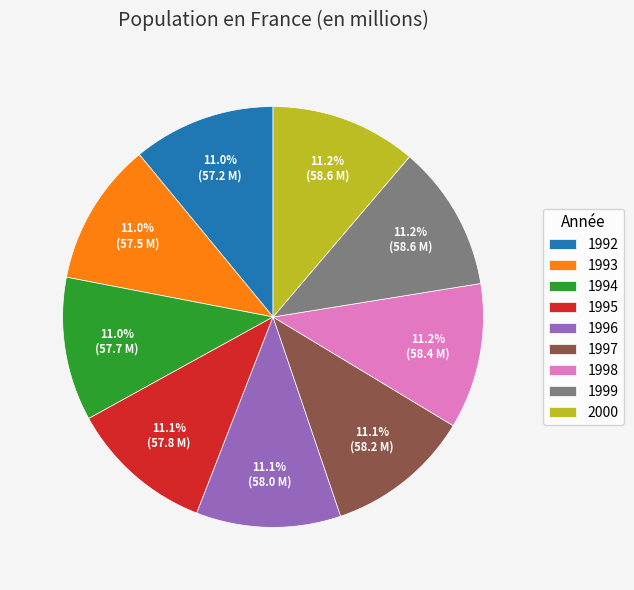

Does 1998 represent more than half of the total?

No